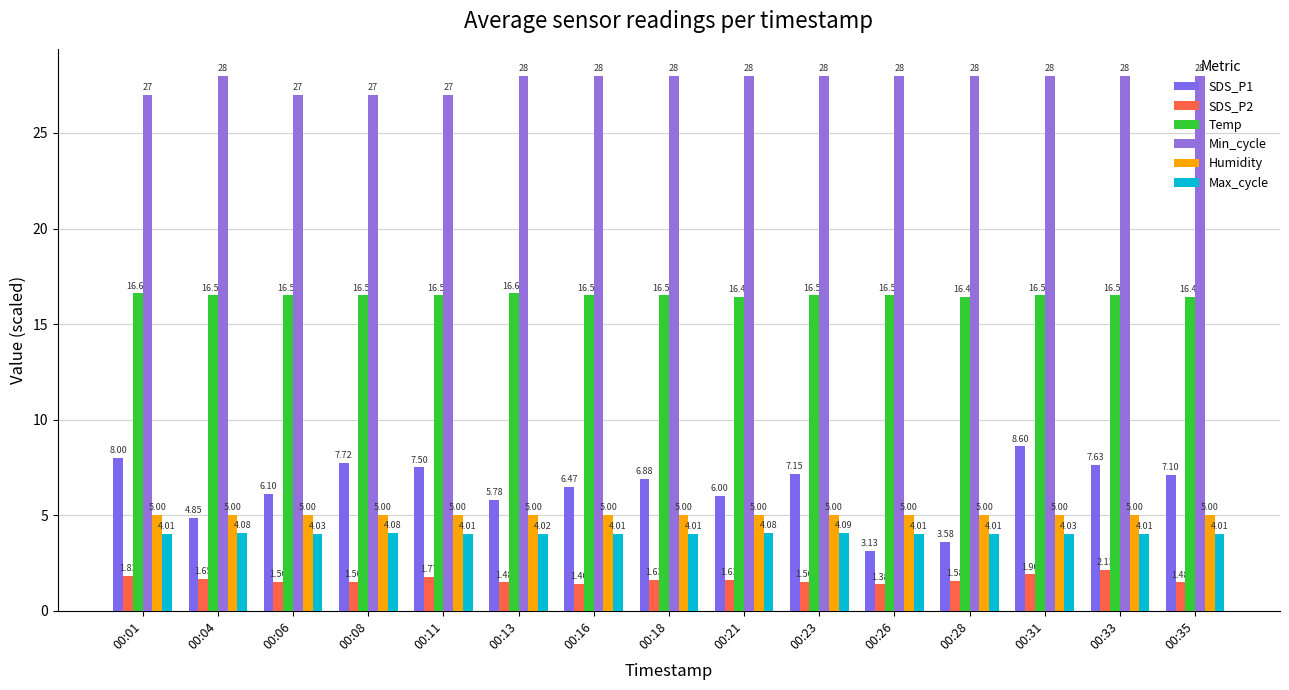

What is the average value of the SDS_P1 series?

6.4